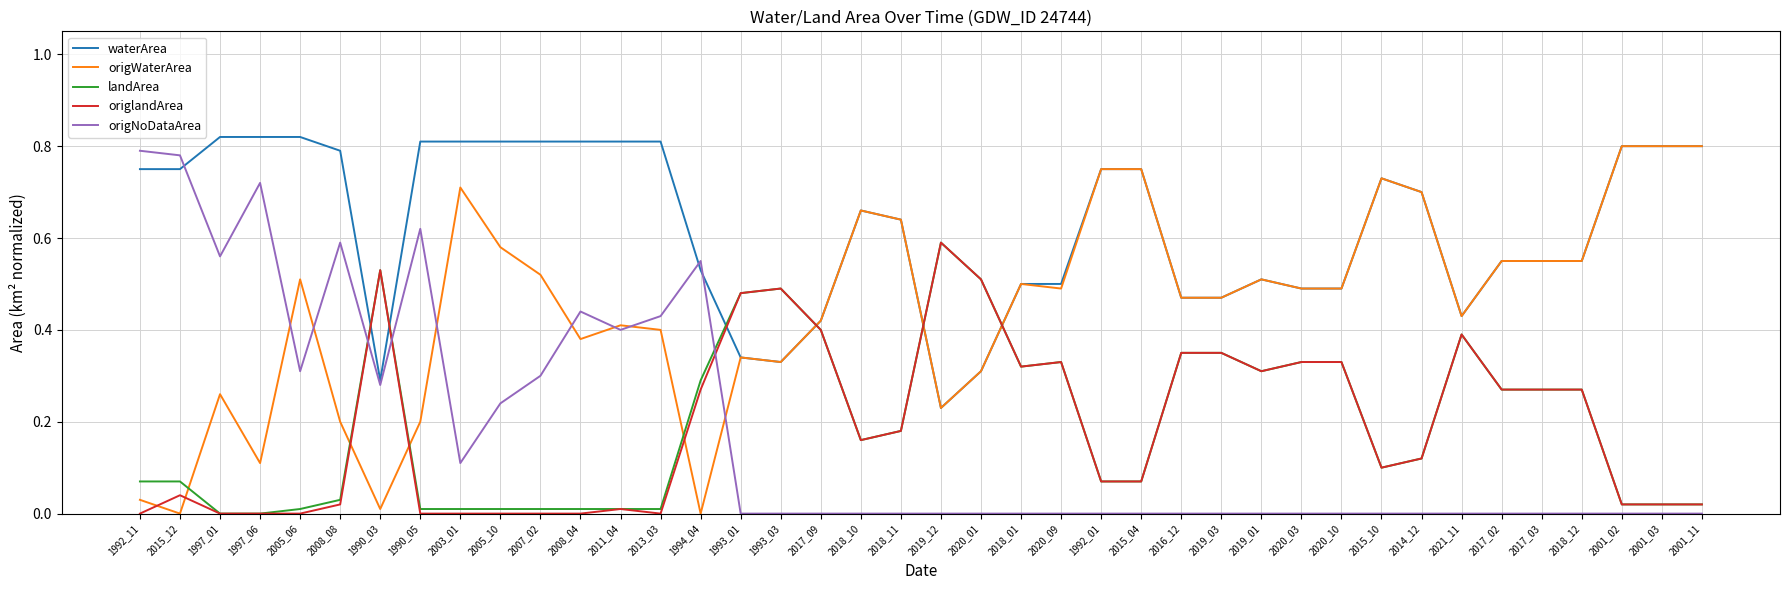

Is the value of waterArea at 1992_11 greater than the value of origNoDataArea at 2008_08?

Yes